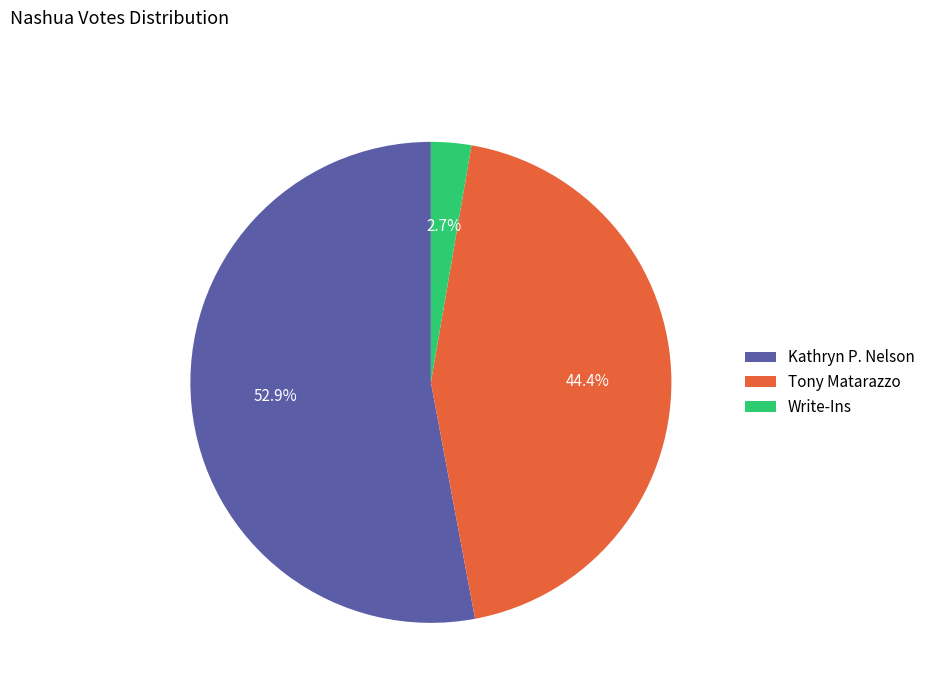

How many slices are in this pie chart?

3